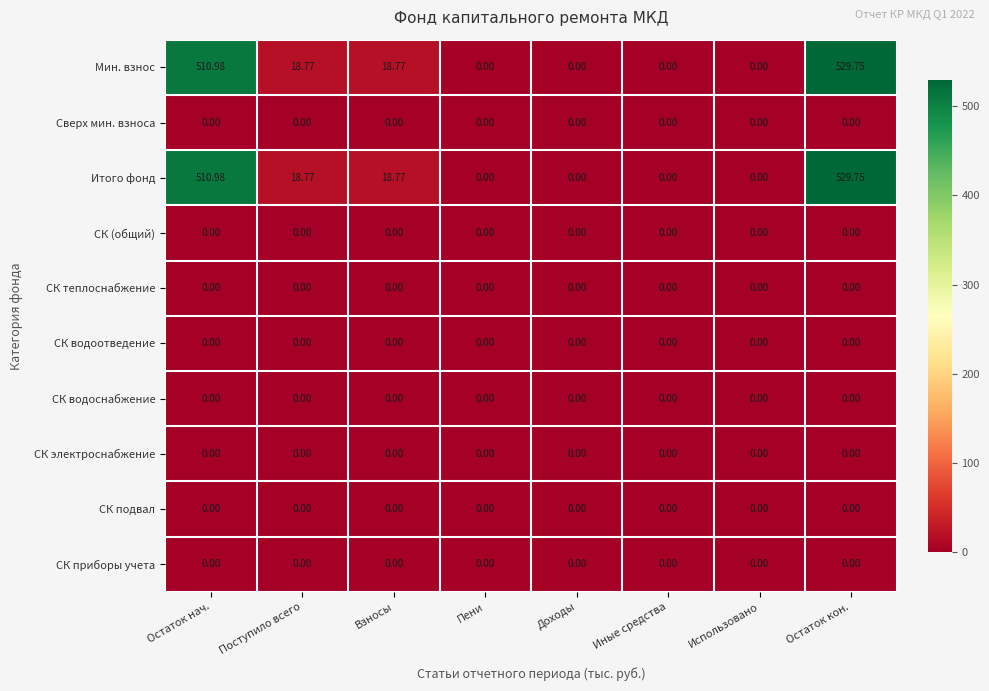

At which category is the sum across all series the highest?

Остаток кон.